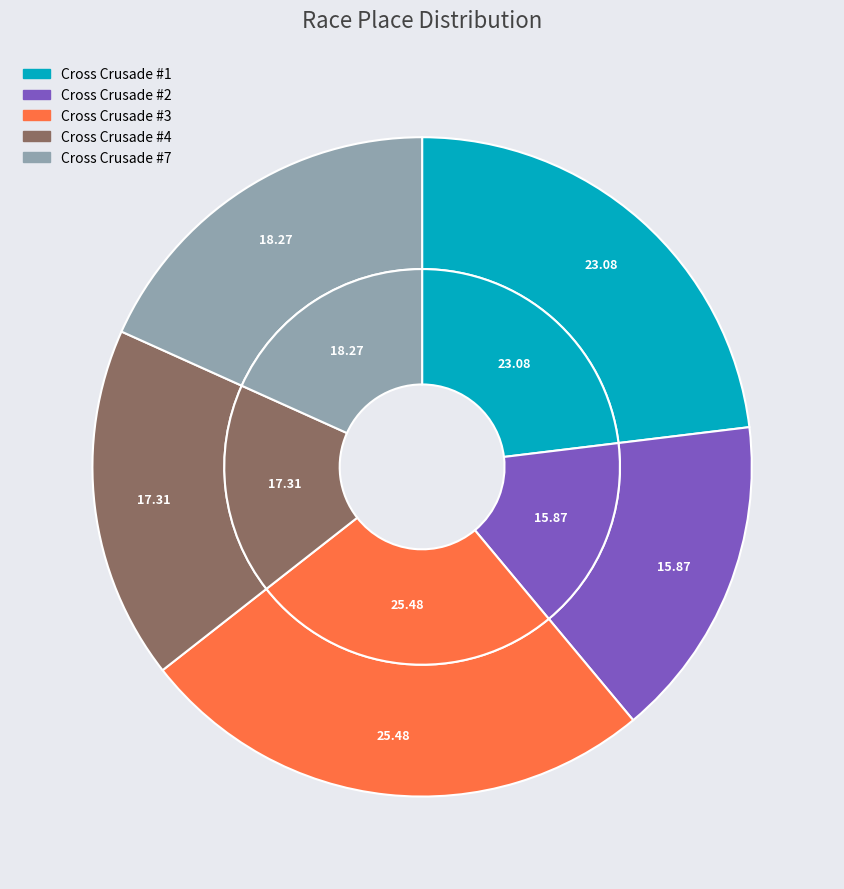

Is there a majority slice in this chart?

No